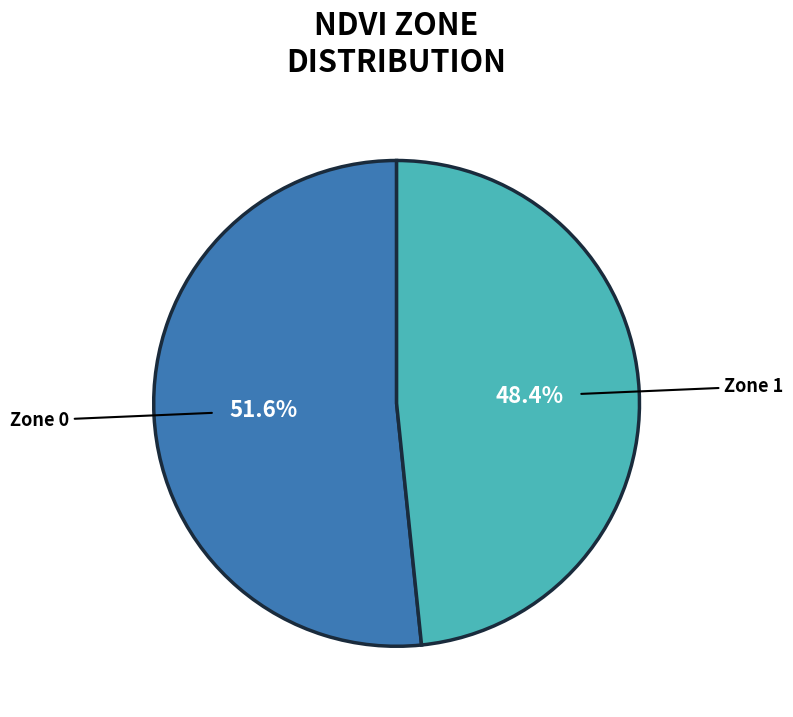

Is Zone 1 the majority of the pie?

No